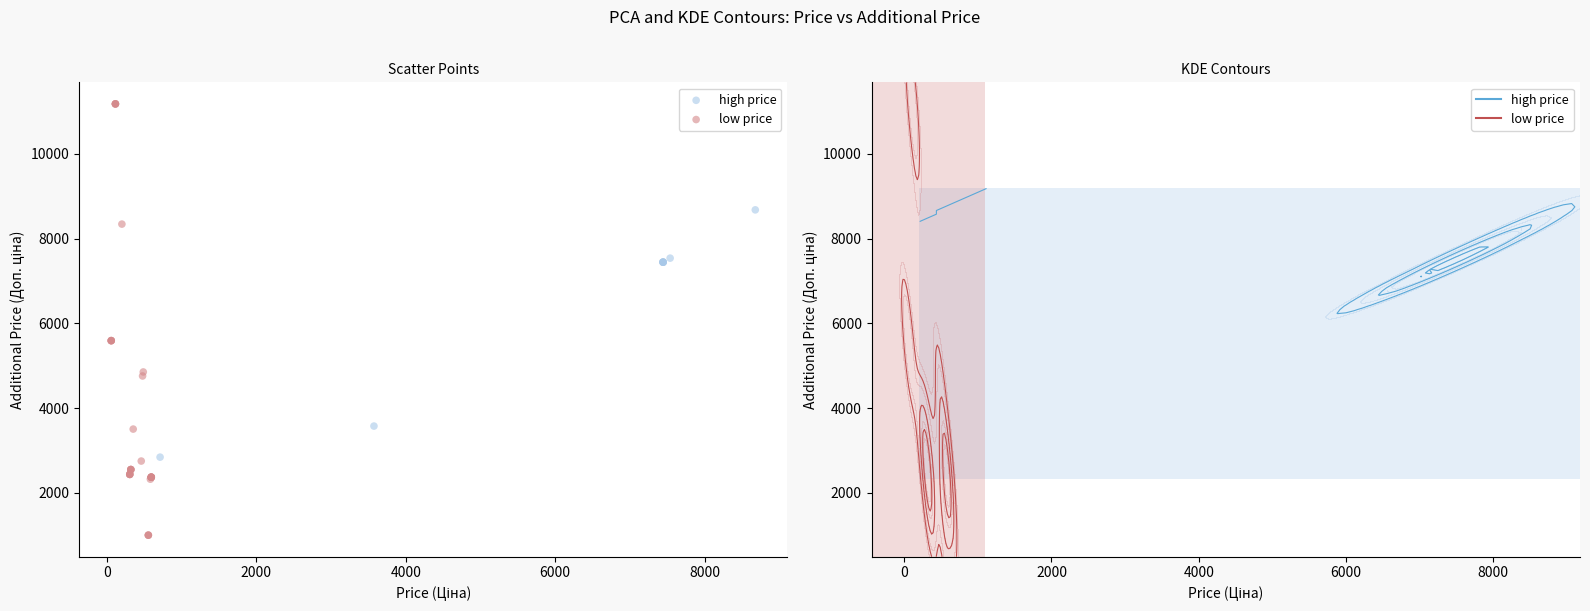

Which series reaches the maximum Y coordinate?

low price